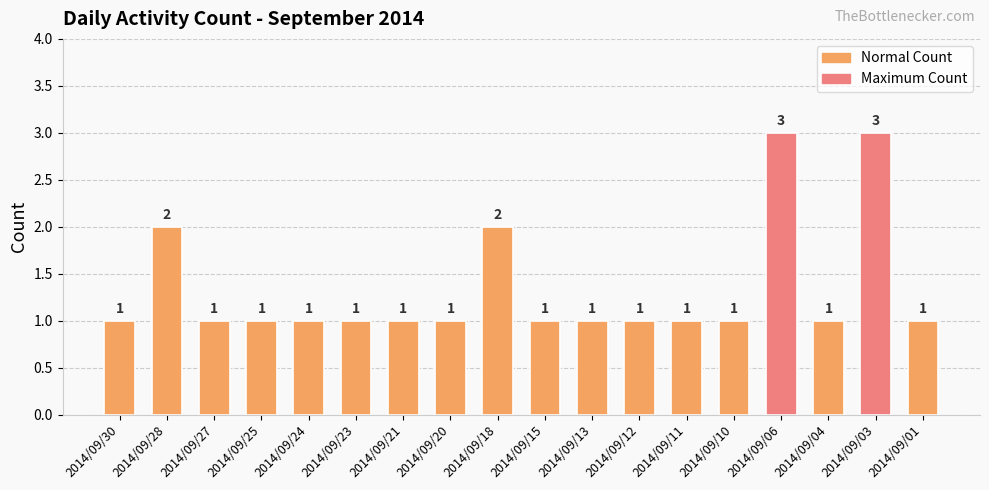

The chart shows a value of 1 at 2014/09/24. True or false?

True